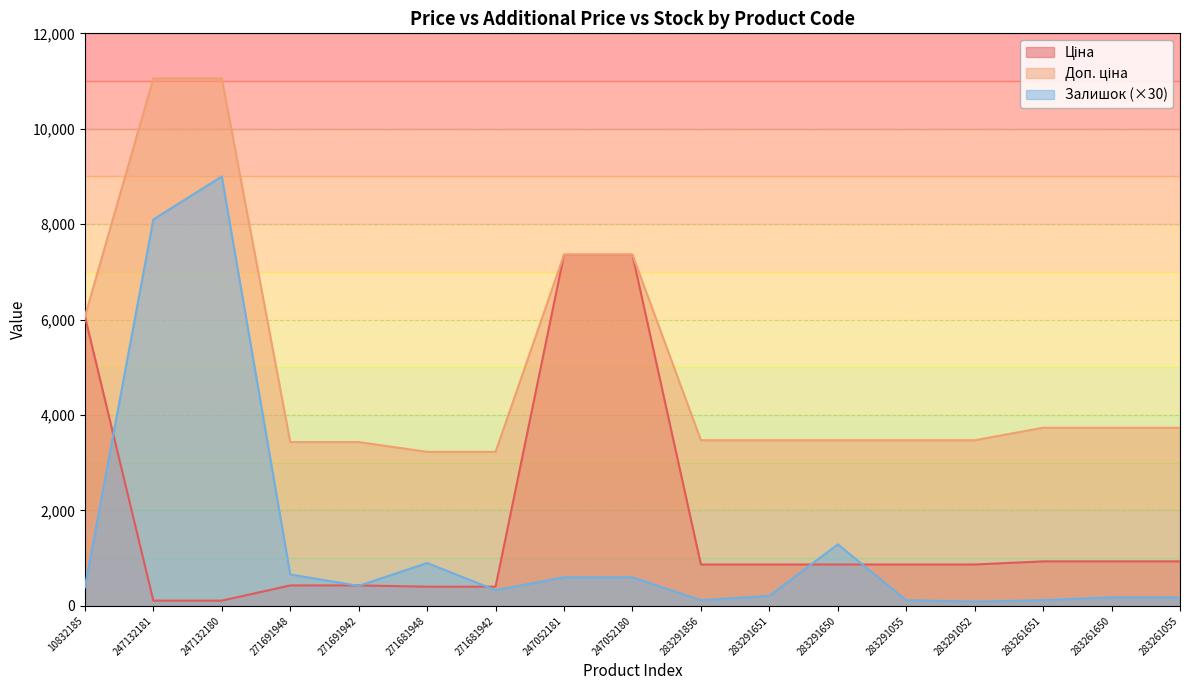

Reading right to left, what are all the values shown in this chart?

Ціна: 283261055=933.5	283261650=933.5	283261651=933.5	283291052=868.0	283291055=868.0	283291650=868.0	283291651=868.0	283291856=868.0	247052180=7360.2	247052181=7360.2	271681942=403.6	271681948=403.6	271691942=429.3	271691948=429.3	247132180=110.5	247132181=110.5	10832185=6067.2
Доп. ціна: 283261055=3734.2	283261650=3734.2	283261651=3734.2	283291052=3472.1	283291055=3472.1	283291650=3472.1	283291651=3472.1	283291856=3472.1	247052180=7360.2	247052181=7360.2	271681942=3228.8	271681948=3228.8	271691942=3434.6	271691948=3434.6	247132180=11055.0	247132181=11055.0	10832185=6067.2
Залишок: 283261055=180.0	283261650=180.0	283261651=120.0	283291052=90.0	283291055=120.0	283291650=1290.0	283291651=210.0	283291856=120.0	247052180=600.0	247052181=600.0	271681942=330.0	271681948=900.0	271691942=420.0	271691948=660.0	247132180=9000.0	247132181=8100.0	10832185=390.0